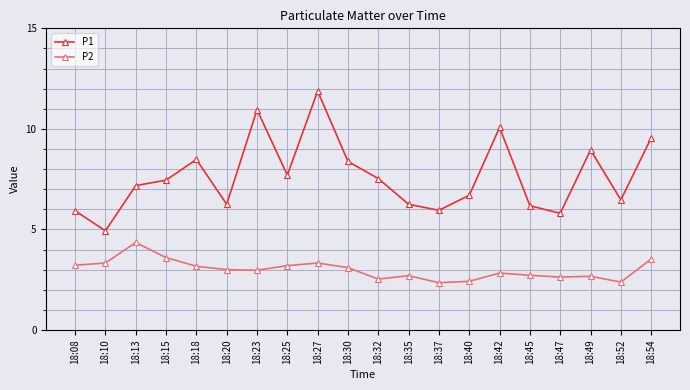

At 18:25, list the series in order from smallest to largest.

P2, P1